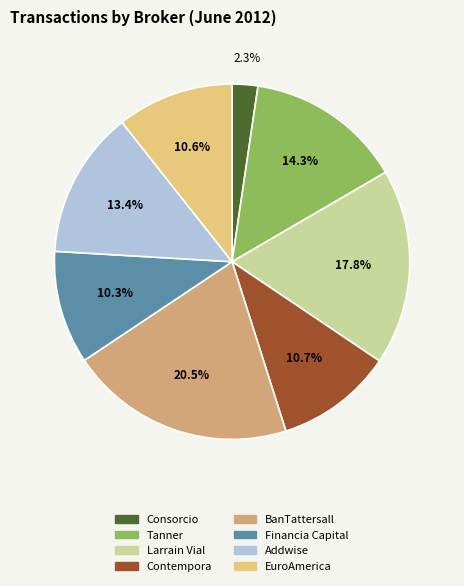

What percentage is the Addwise slice, to the nearest percent?

13%